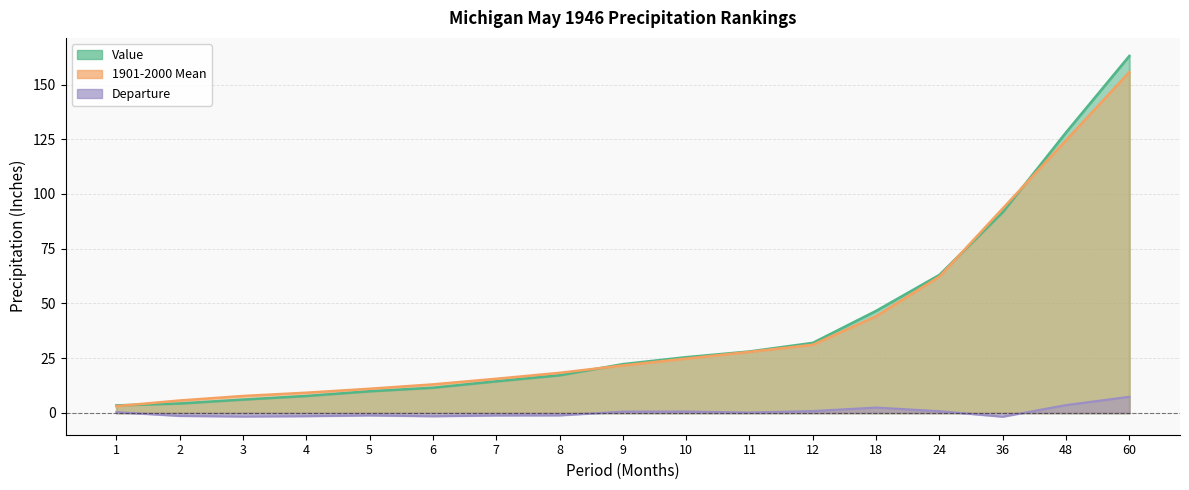

How many lines are shown in the chart?

3